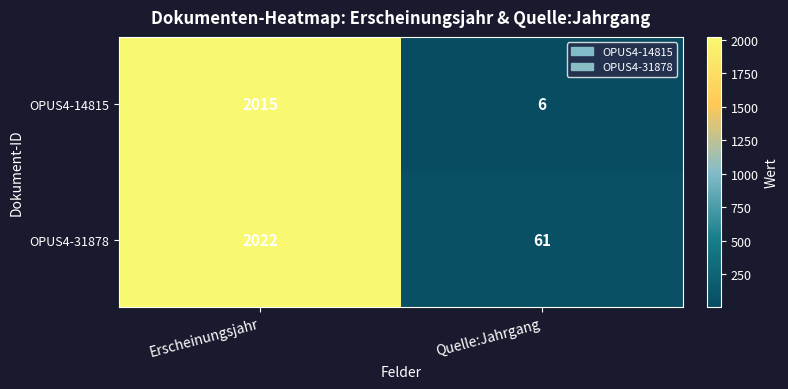

What is the average value of the OPUS4-31878 series?

1042